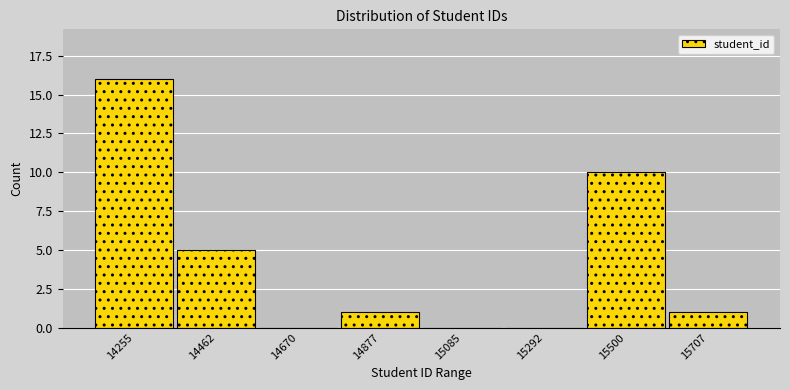

Reading right to left, extract all data points from this chart.

15707=1	15500=10	15292=0	15085=0	14877=1	14670=0	14462=5	14255=16